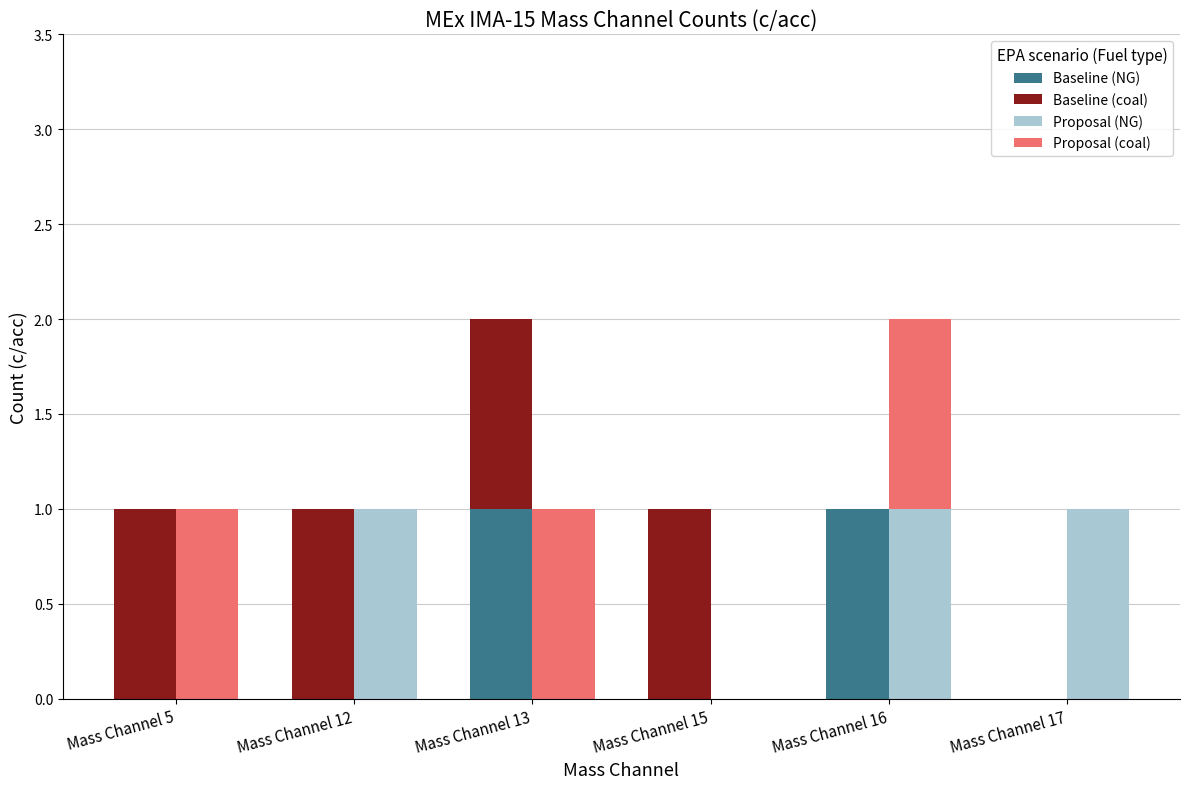

The value of Baseline (coal) at Mass Channel 17 is -1. True or false?

False